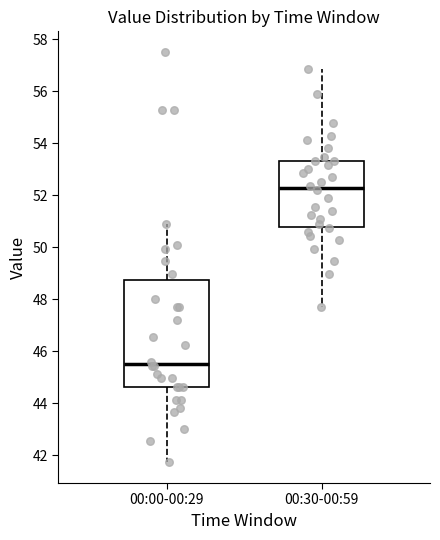

Which box's median line is the highest?

00:30-00:59